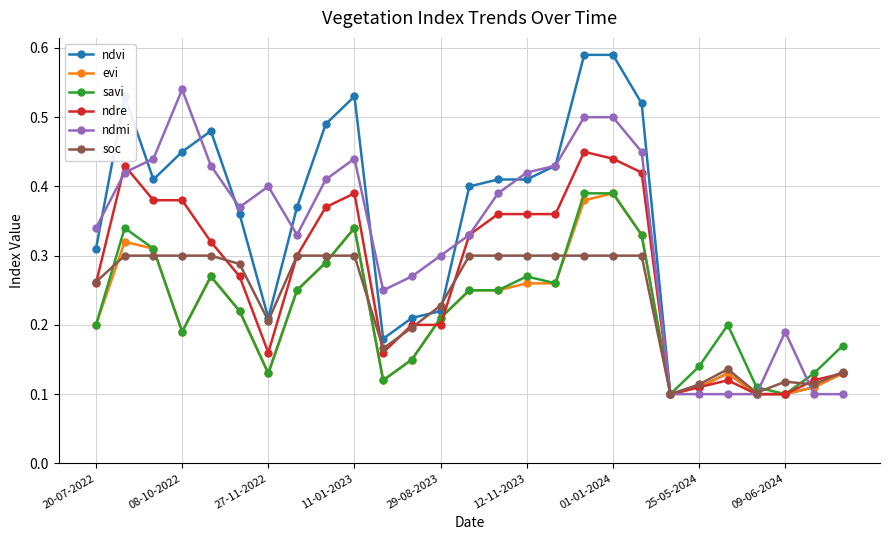

Which series has the widest spread of values?

ndvi